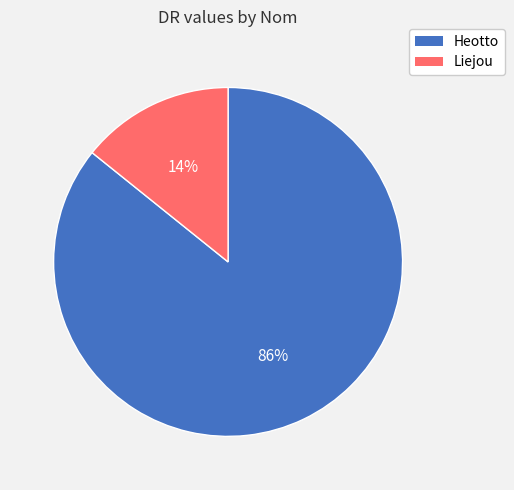

Which category has the smallest portion of the pie?

Liejou